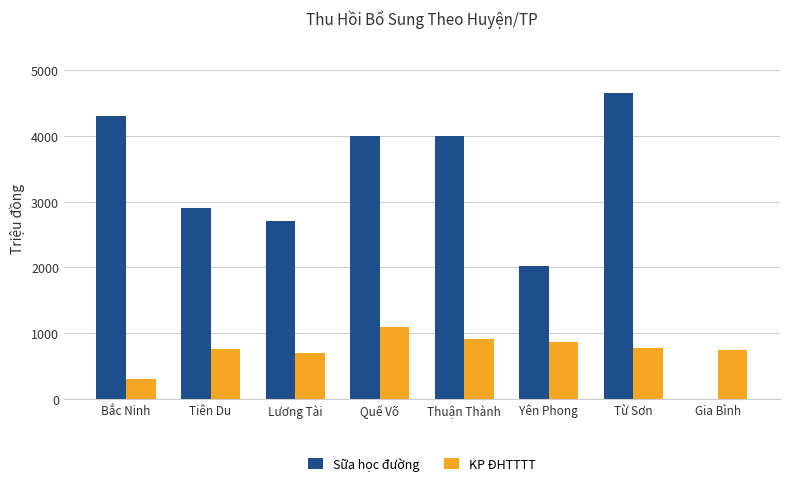

At which label does Sữa học đường reach its peak?

Từ Sơn